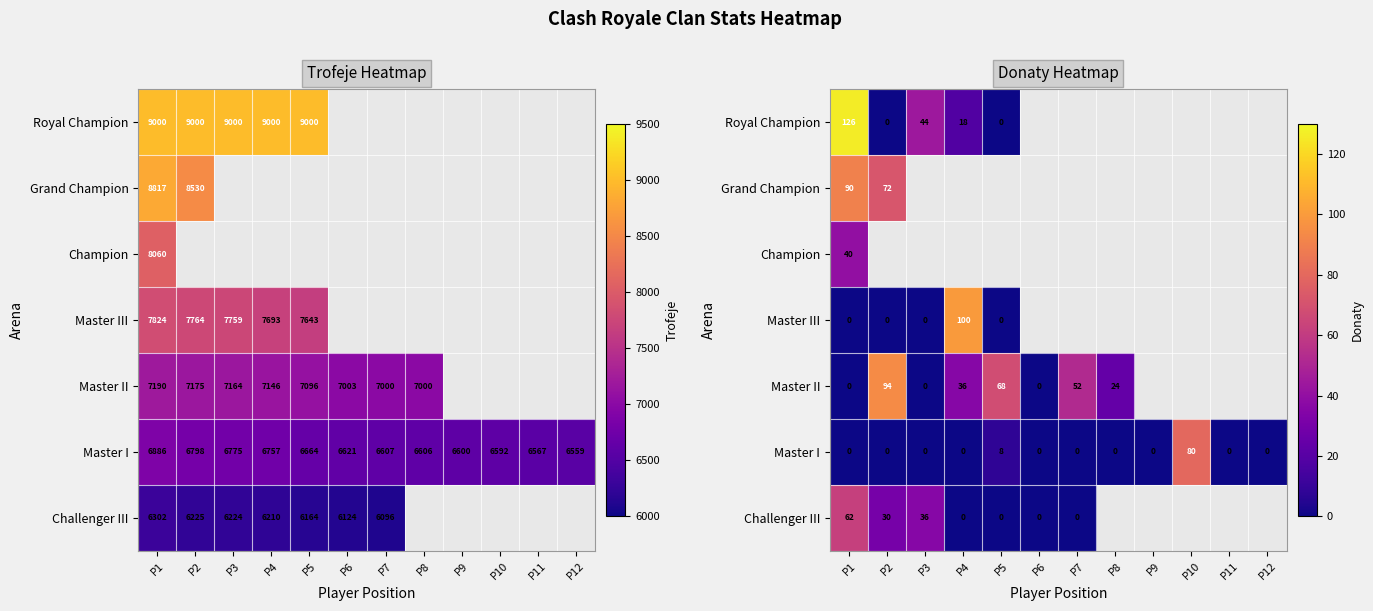

At how many categories does at least one series exceed 103?

1